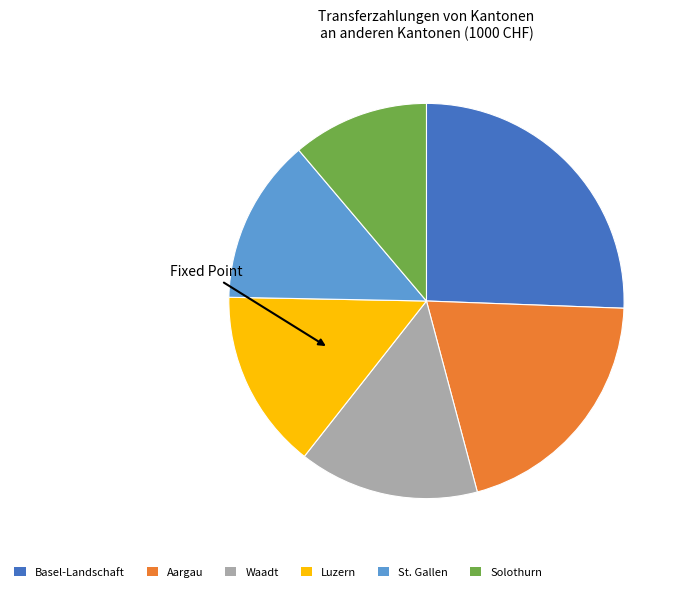

Does any single category account for the majority?

No